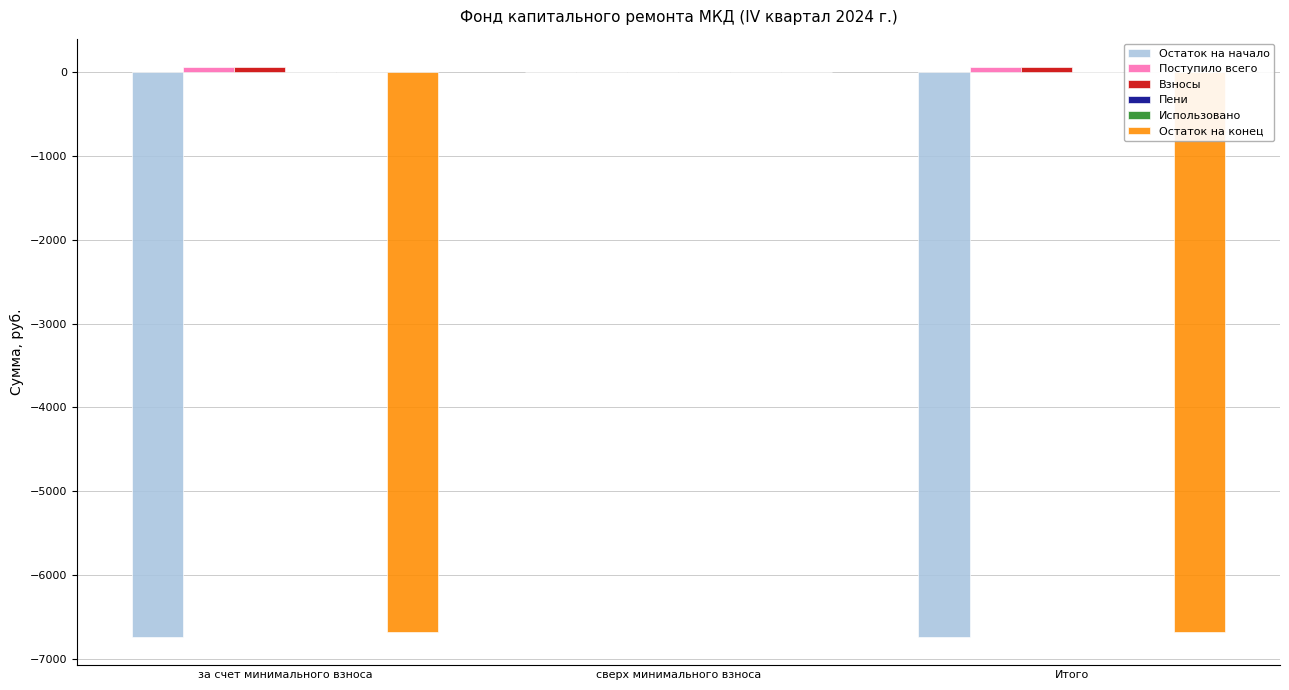

The Остаток на начало series shows 0.0 at сверх минимального взноса. True or false?

True